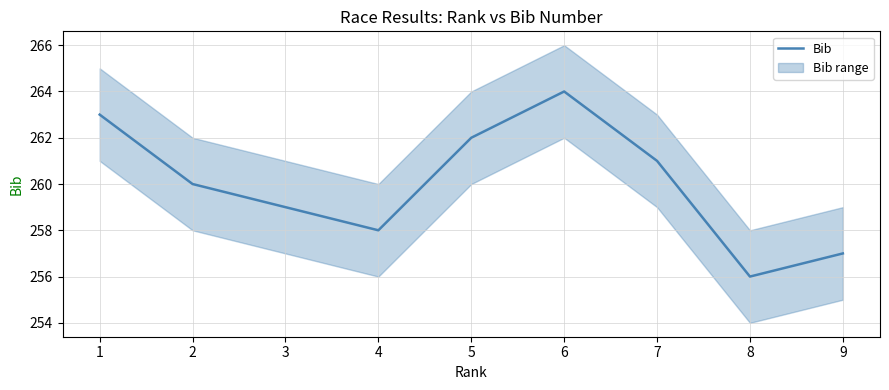

How many interior local peaks (higher than both neighbors) does the data have?

1